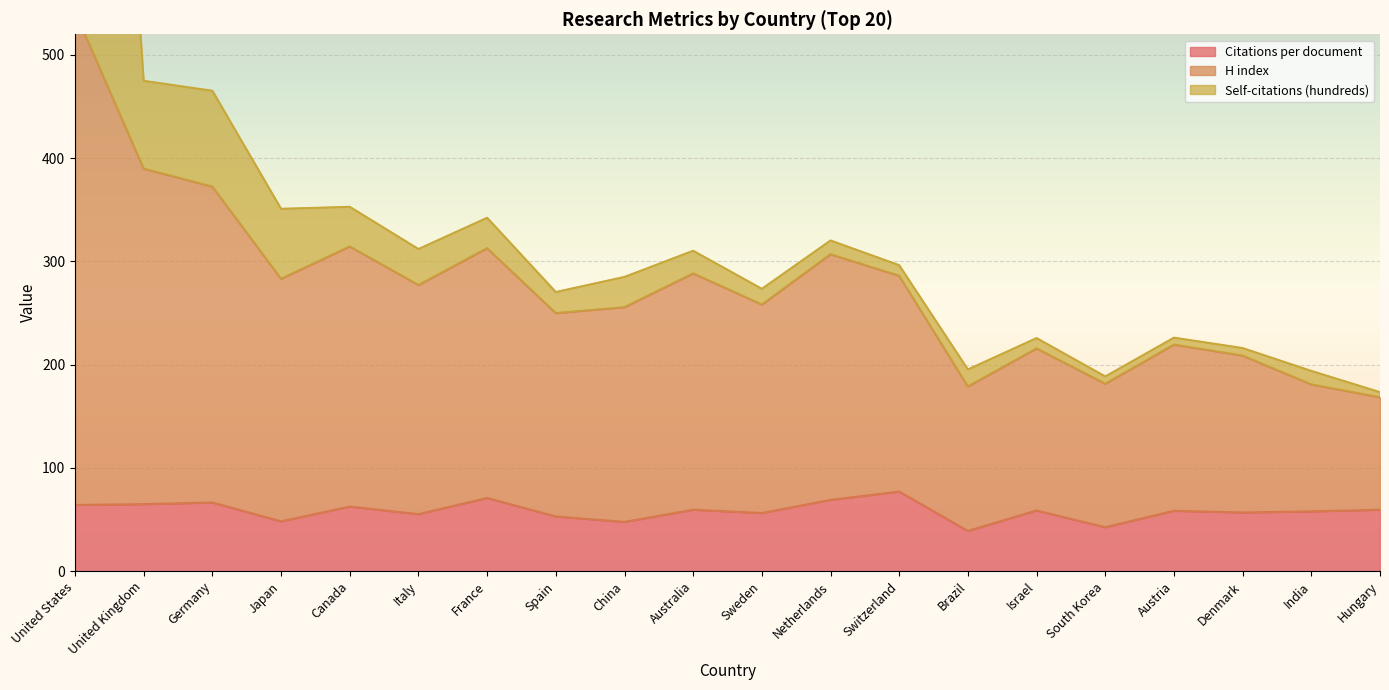

Which category has the highest value in the H index series?

United States